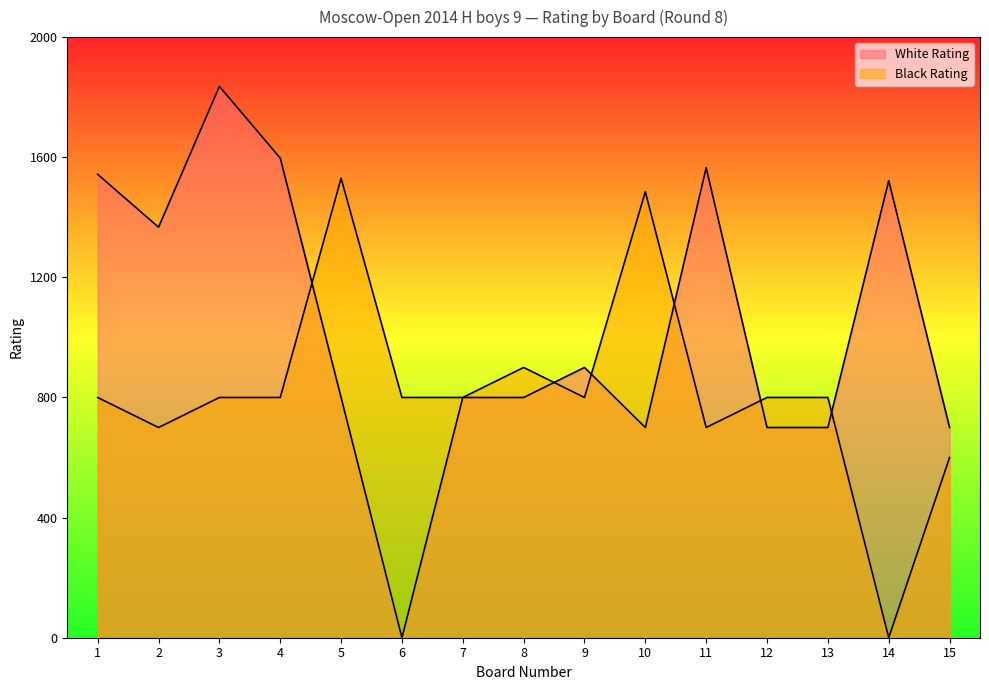

Is it true that White Rating equals 1118 at 13?

False